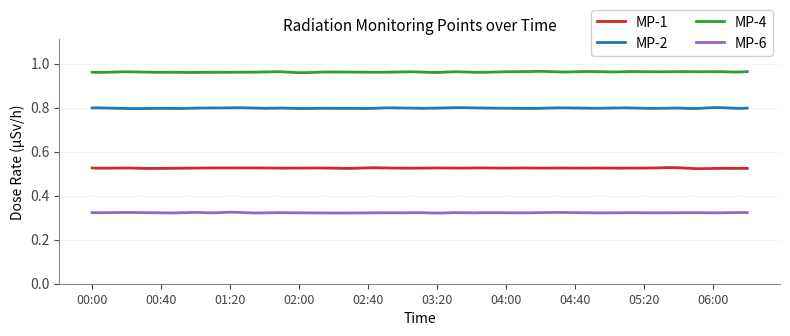

Rank the series by their average value, from highest to lowest.

MP-4, MP-2, MP-1, MP-6